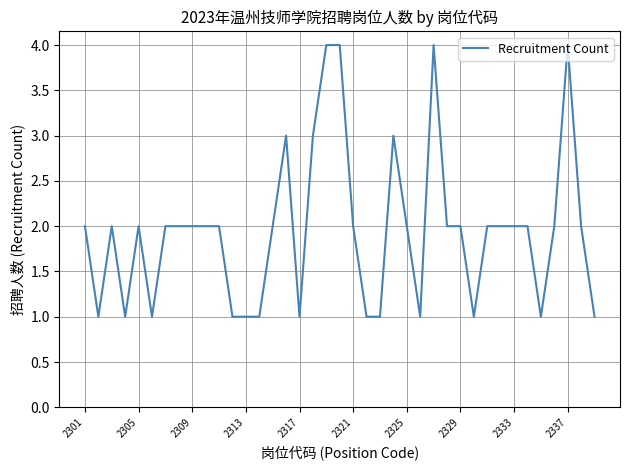

True or false: the data has more than 0 interior local peaks.

True